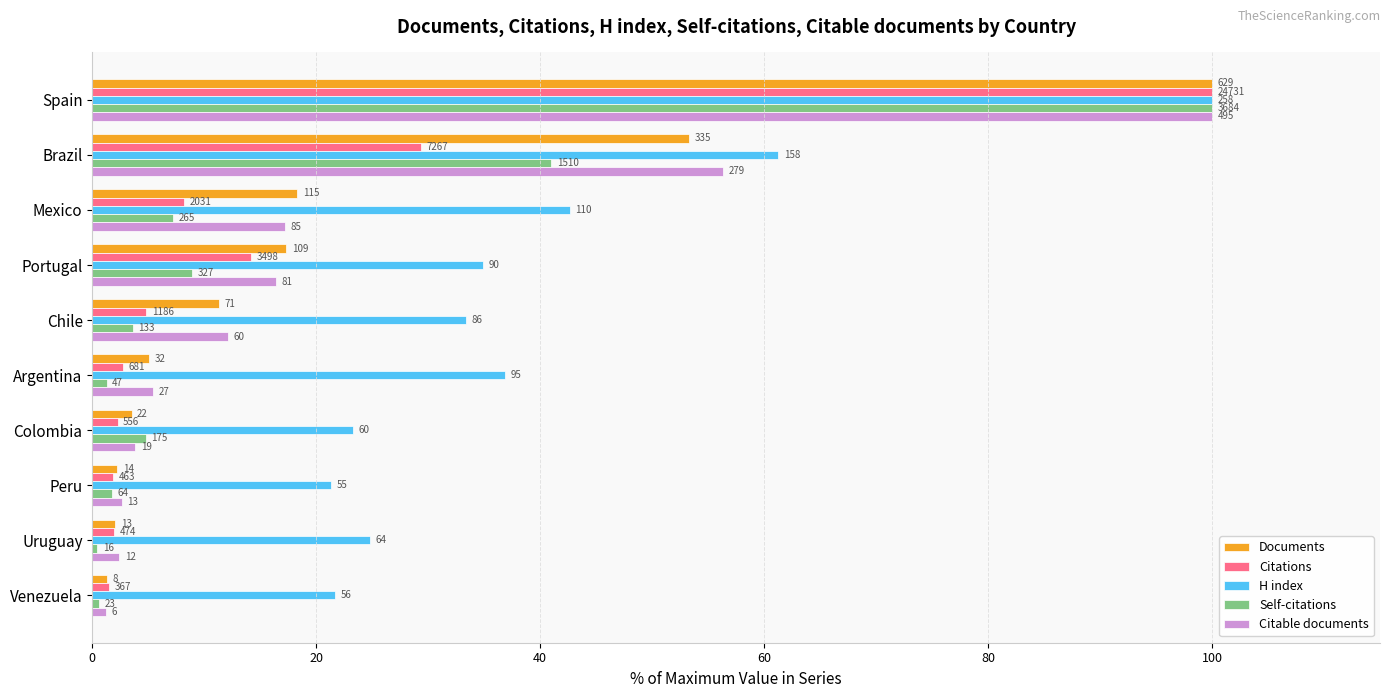

What are all the series names shown in the legend?

Documents, Citations, H index, Self-citations, Citable documents